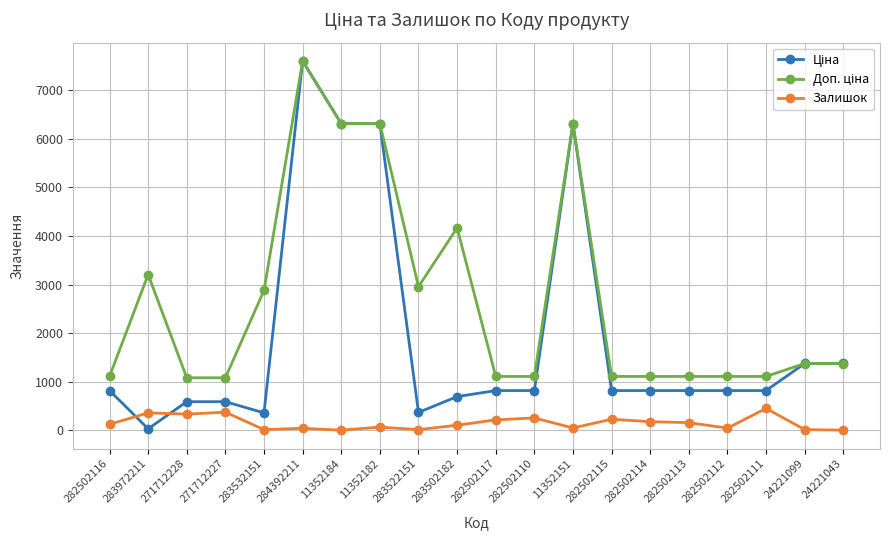

What is the greatest value displayed?

7596.5